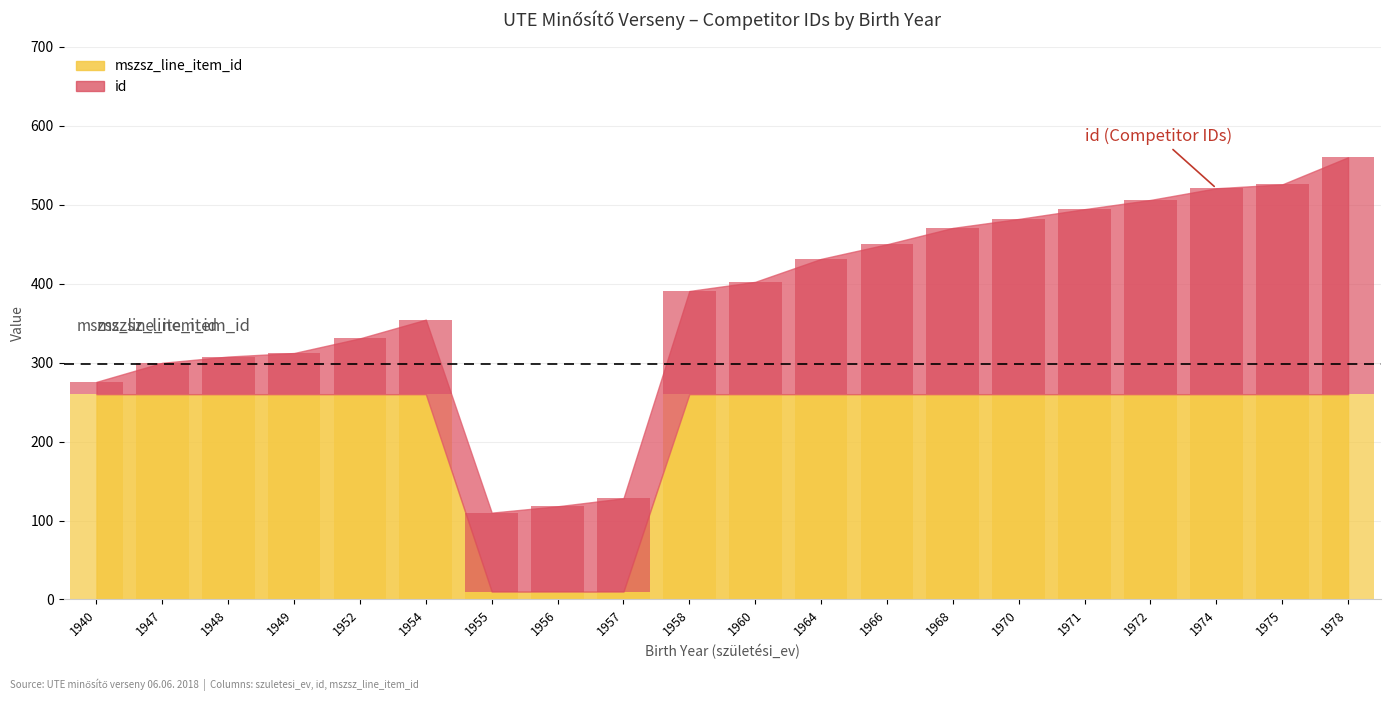

How many bars are there in total?

40